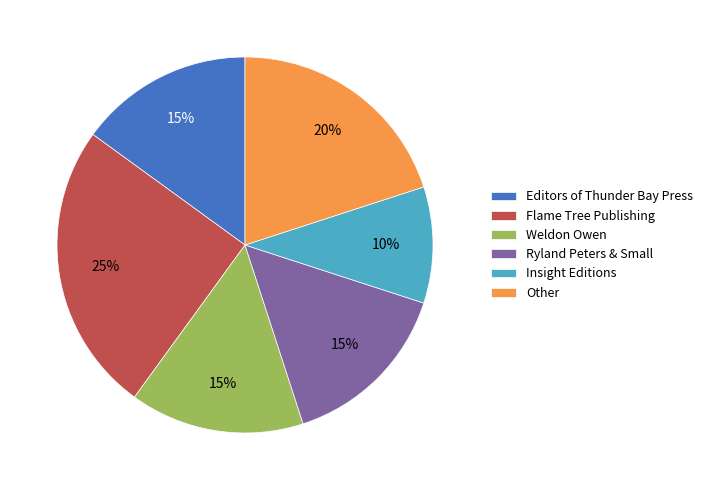

Count the number of slices in the pie.

6